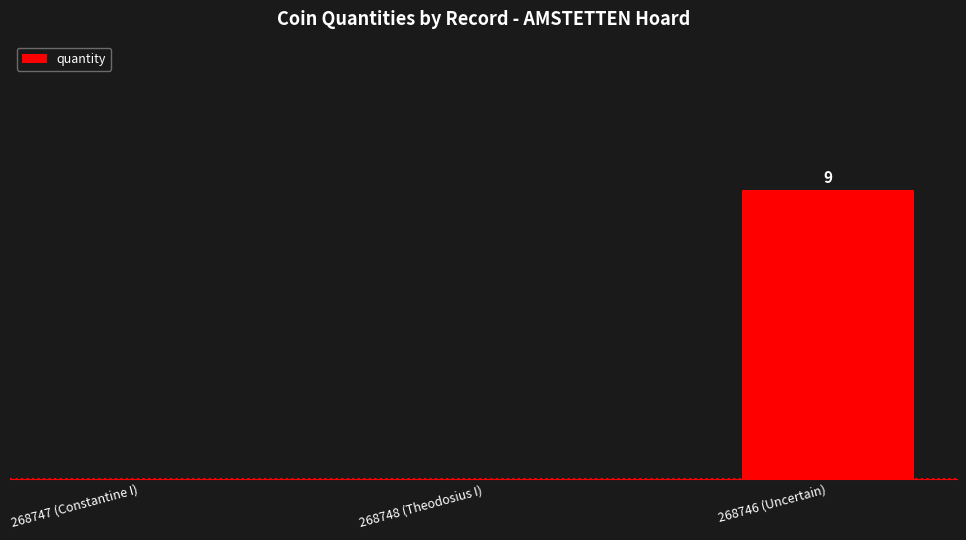

How many positive values are there?

1